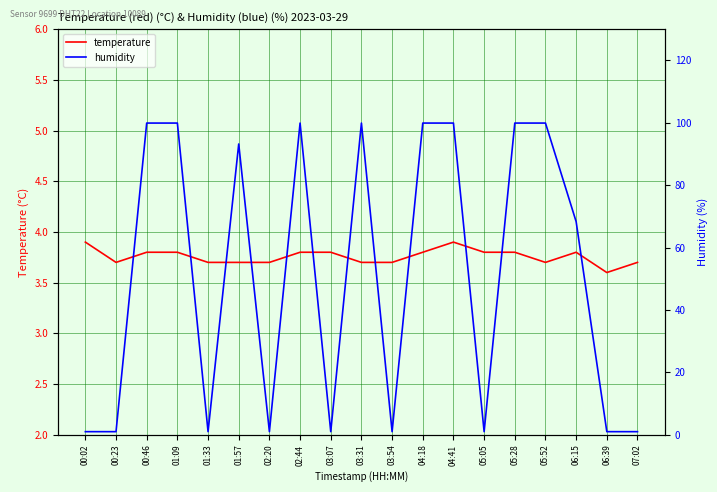

What are all the series names shown in the legend?

temperature, humidity